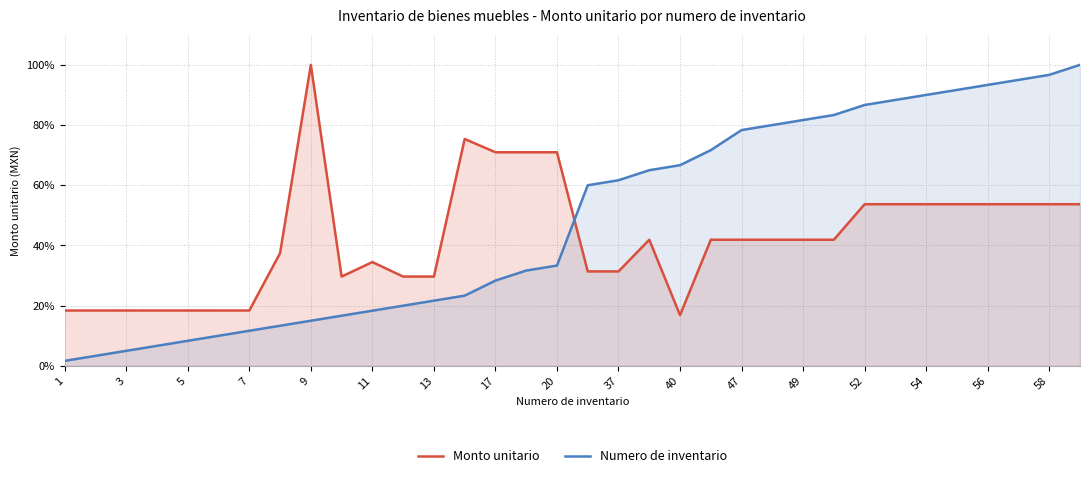

True or false: Numero de inventario and Monto unitario intersect in this chart.

True